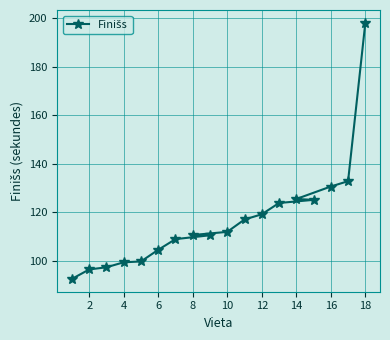

What is the maximum value shown in the chart?

198.2